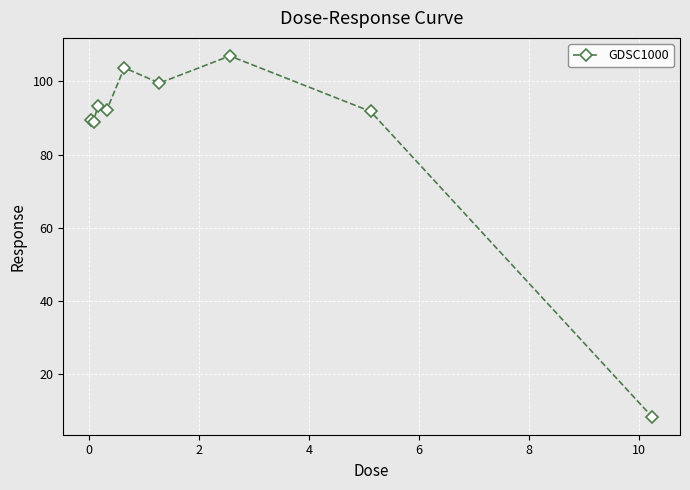

Is this an area chart (filled region under the line)?

No